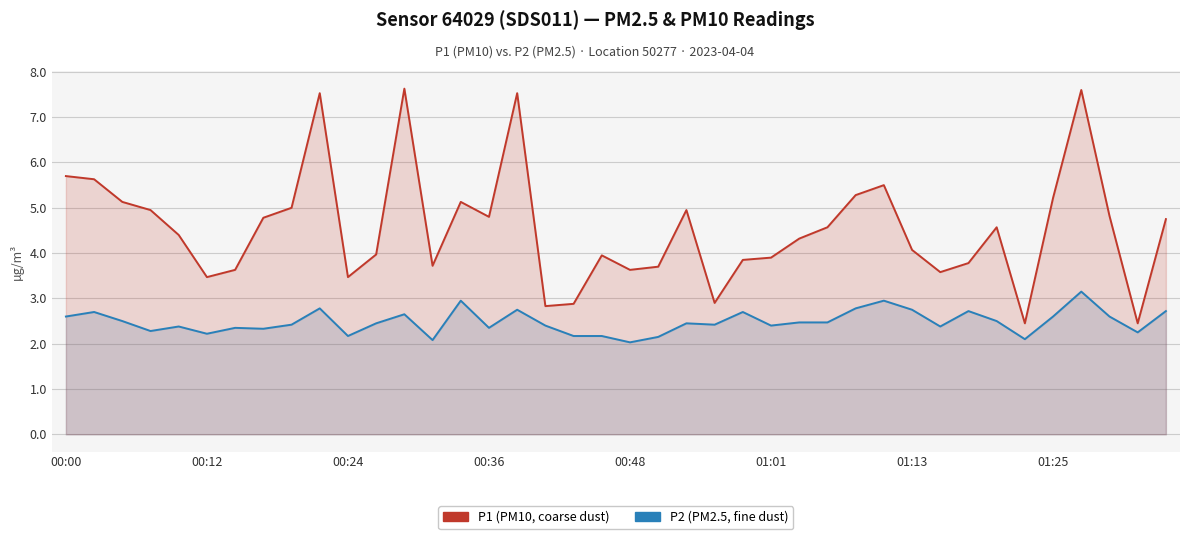

Is it true that P1 (PM10) equals 7.6 at 12?

True